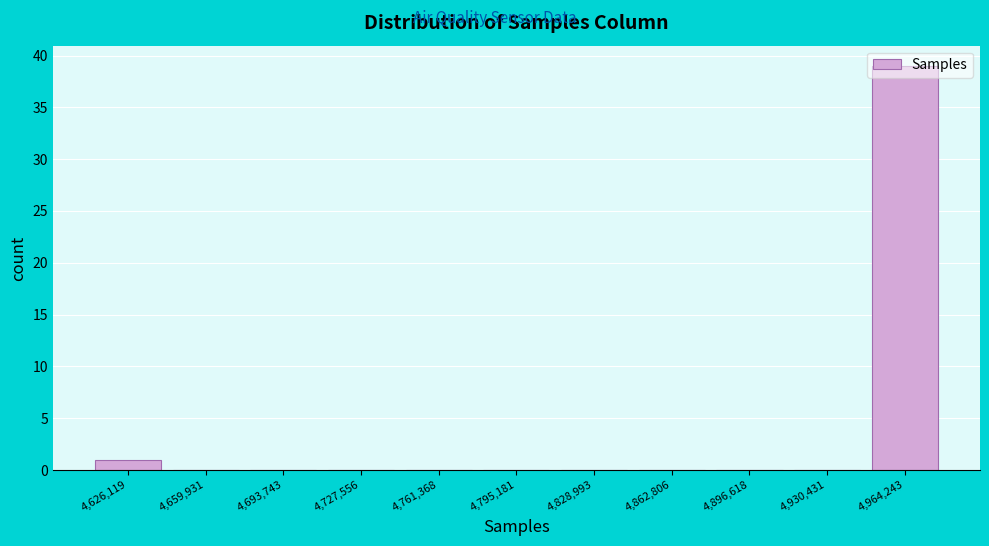

Which has a higher value, 4,626,119 or 4,727,556?

4,626,119